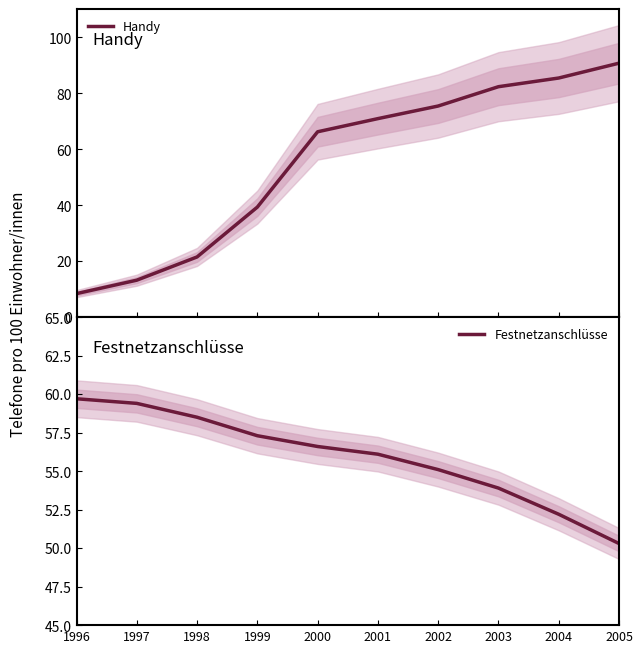

Is this an area chart (filled region under the line)?

No